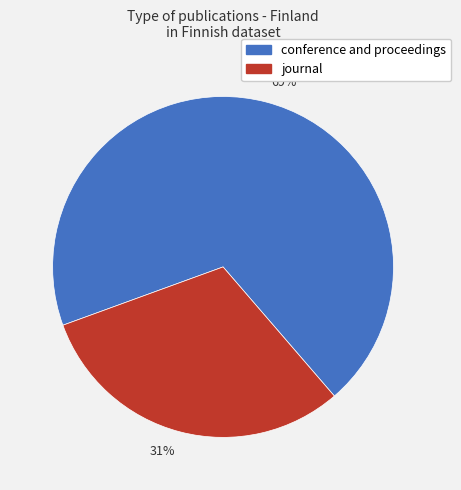

To the nearest percent, what percentage of the pie is 31%?

31%